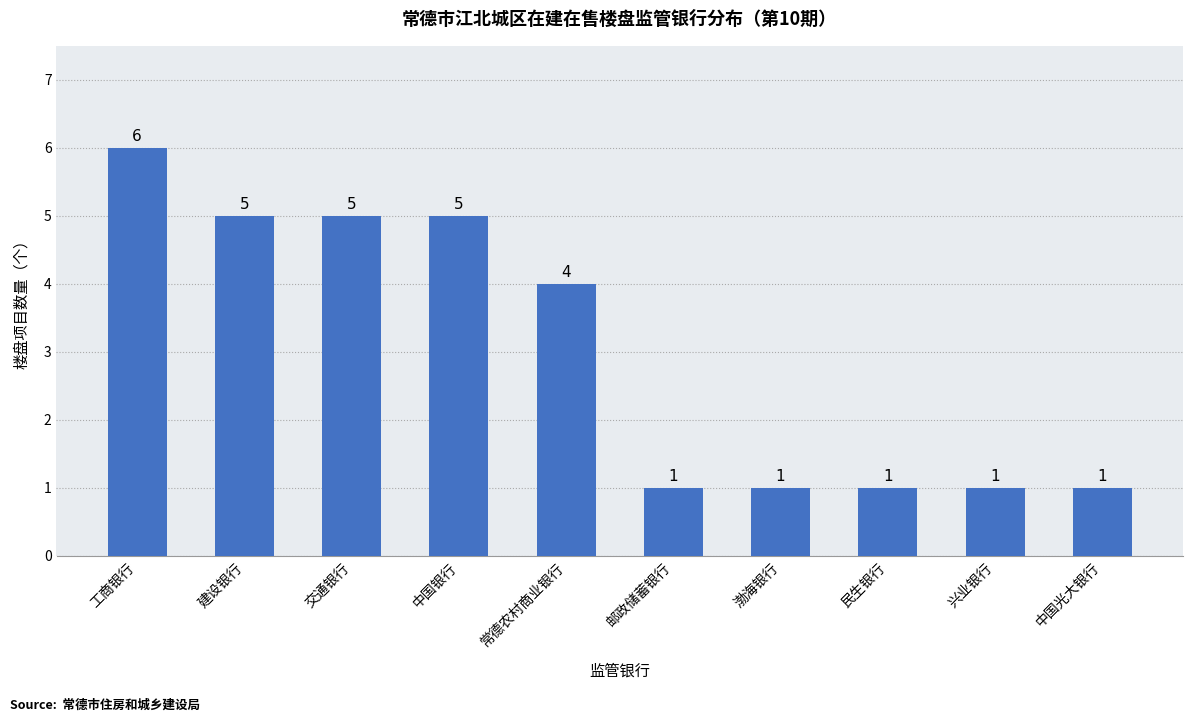

Reading left to right, transcribe all the data shown in this chart.

6	5	5	5	4	1	1	1	1	1